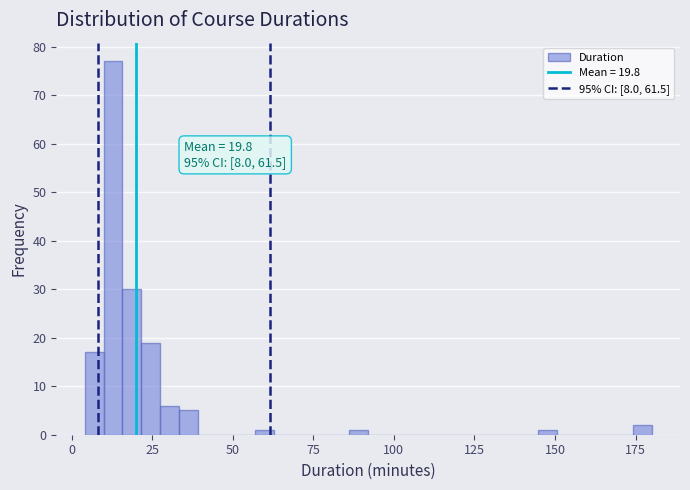

Around what value on the x-axis is the tallest bar? Give the approximate position of its centre, as read against the axis.

15